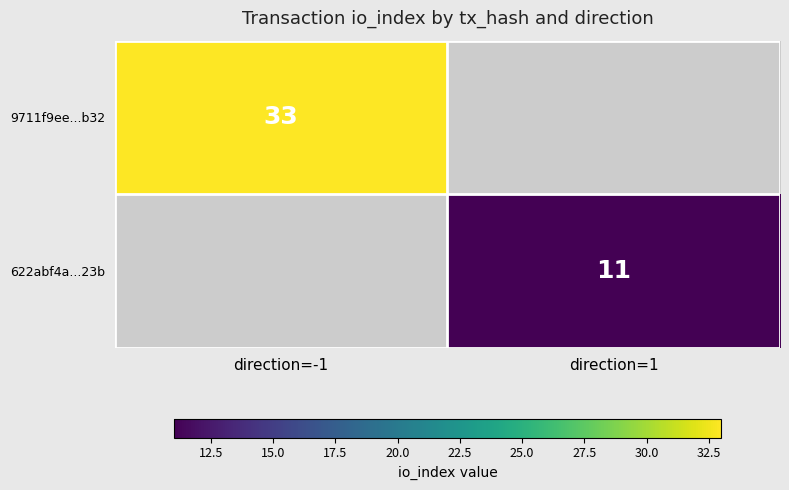

At how many categories does at least one series exceed 29?

1